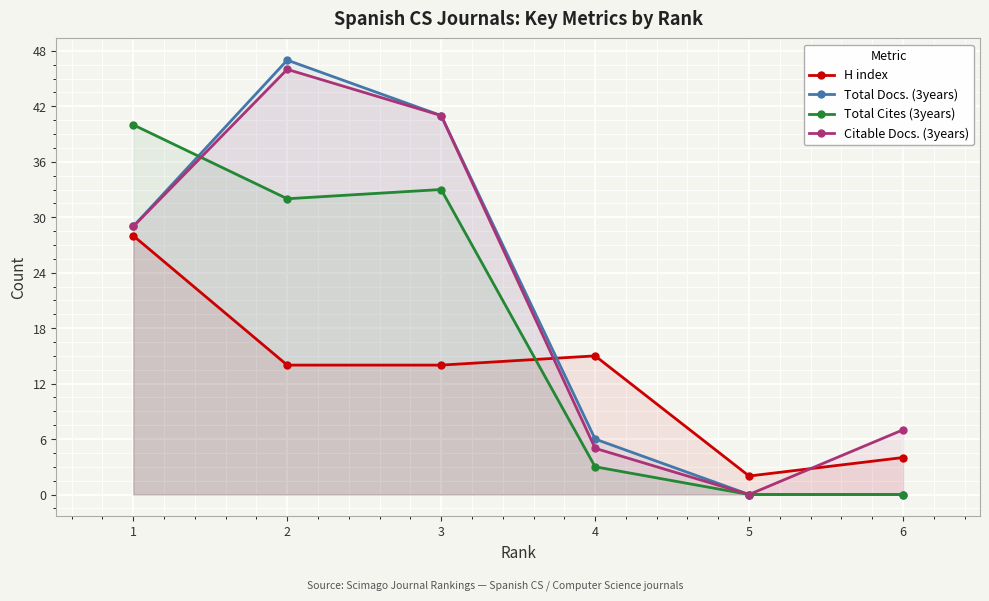

What is the spread (max minus min) of values at 1?

12